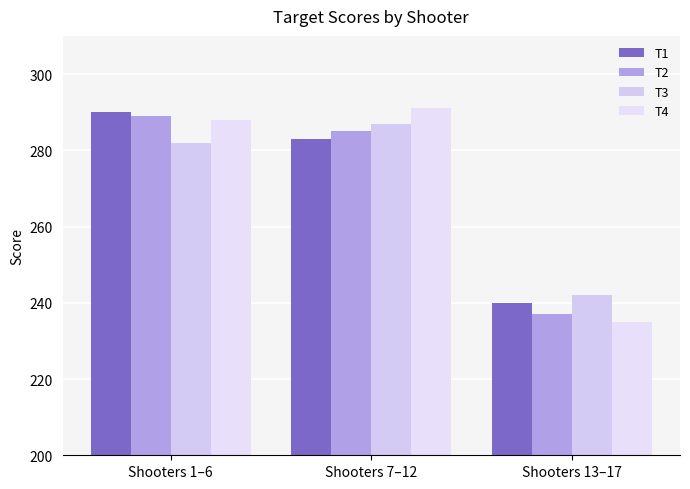

Which series has the largest total across all categories?

T4